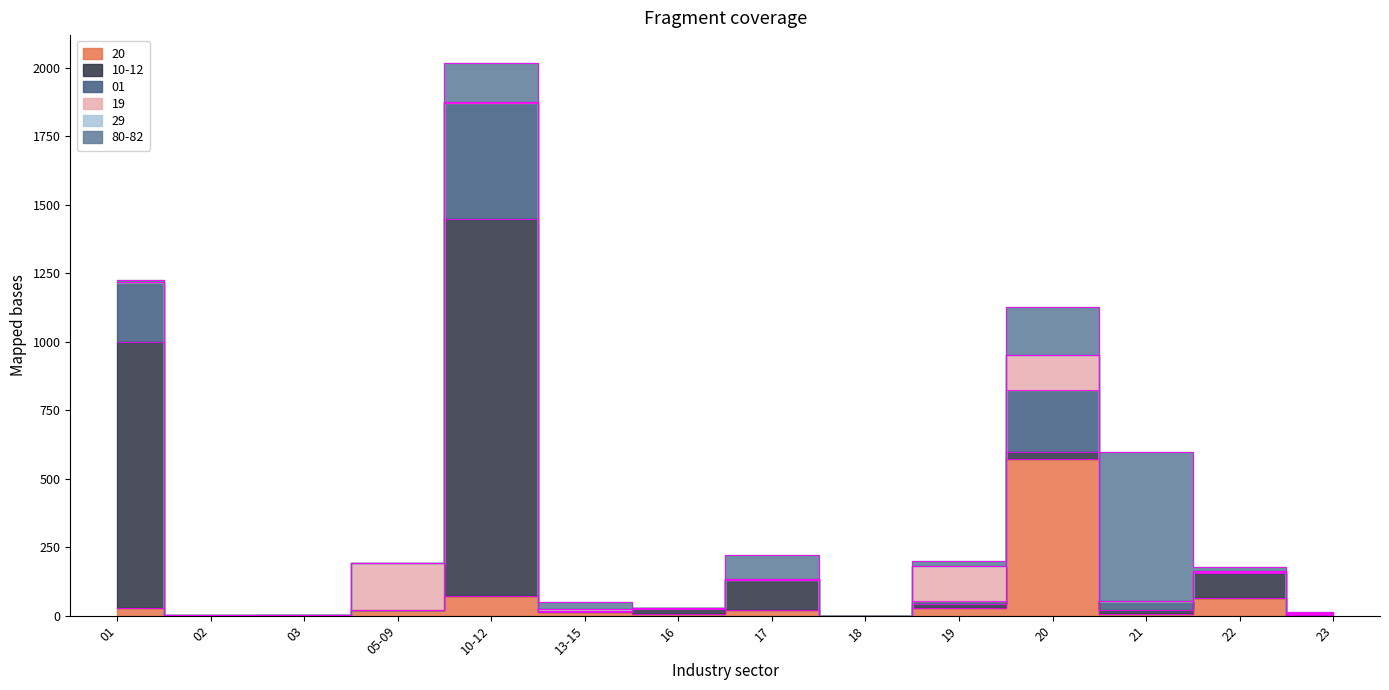

What is the label of the 4th point from the right?

20